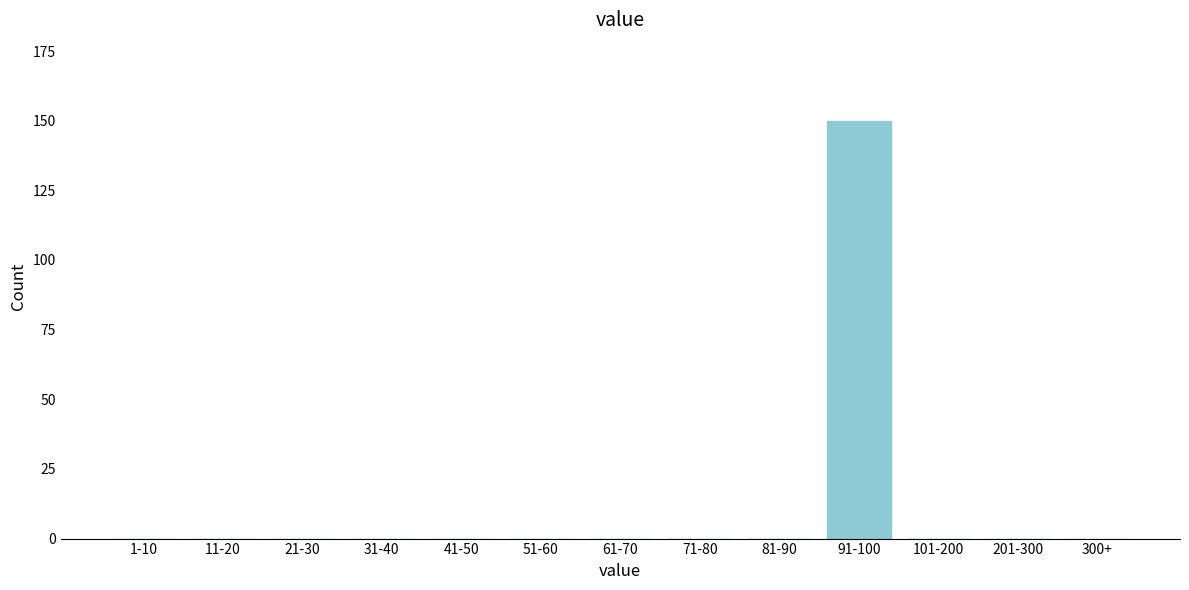

Reading left to right, list all the values displayed in this chart.

1-10=0	11-20=0	21-30=0	31-40=0	41-50=0	51-60=0	61-70=0	71-80=0	81-90=0	91-100=150	101-200=0	201-300=0	300+=0